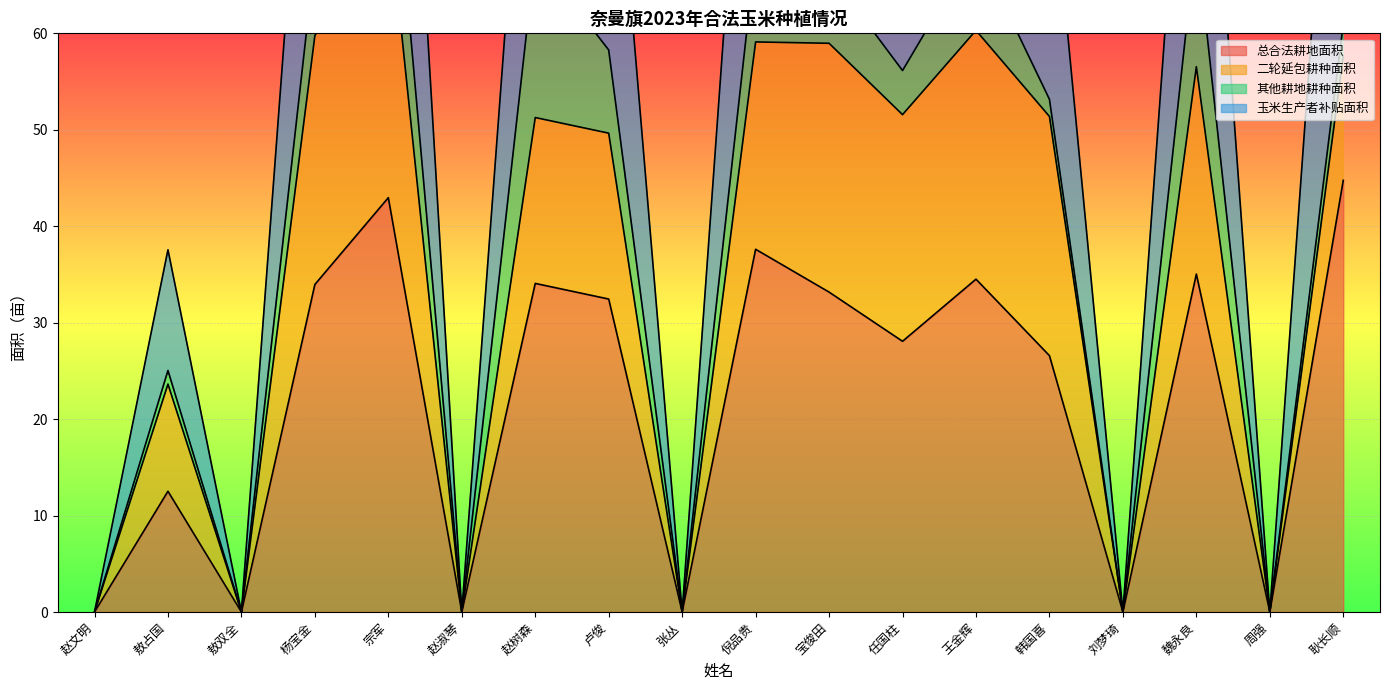

At which label is 总合法耕地面积 closest to 22?

韩国喜